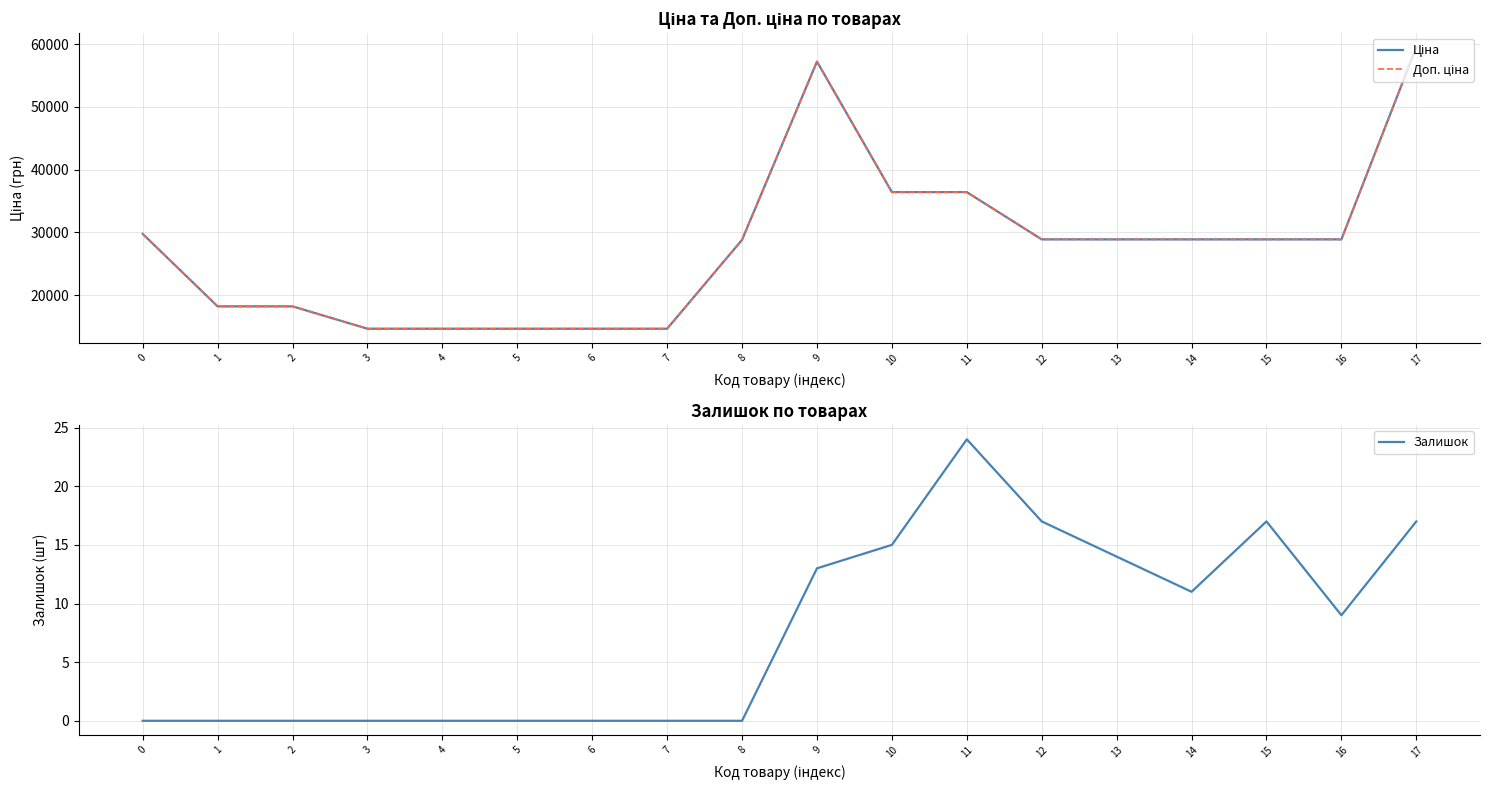

How many series are shown in this chart?

3